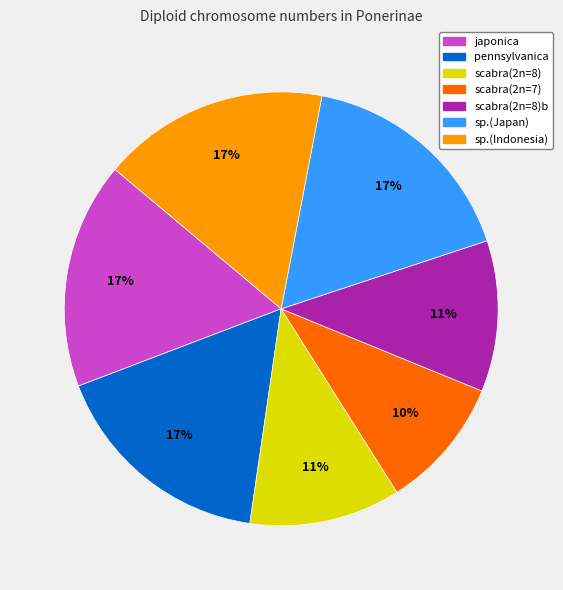

To the nearest percent, what is the difference between the largest and smallest slice percentages?

7%